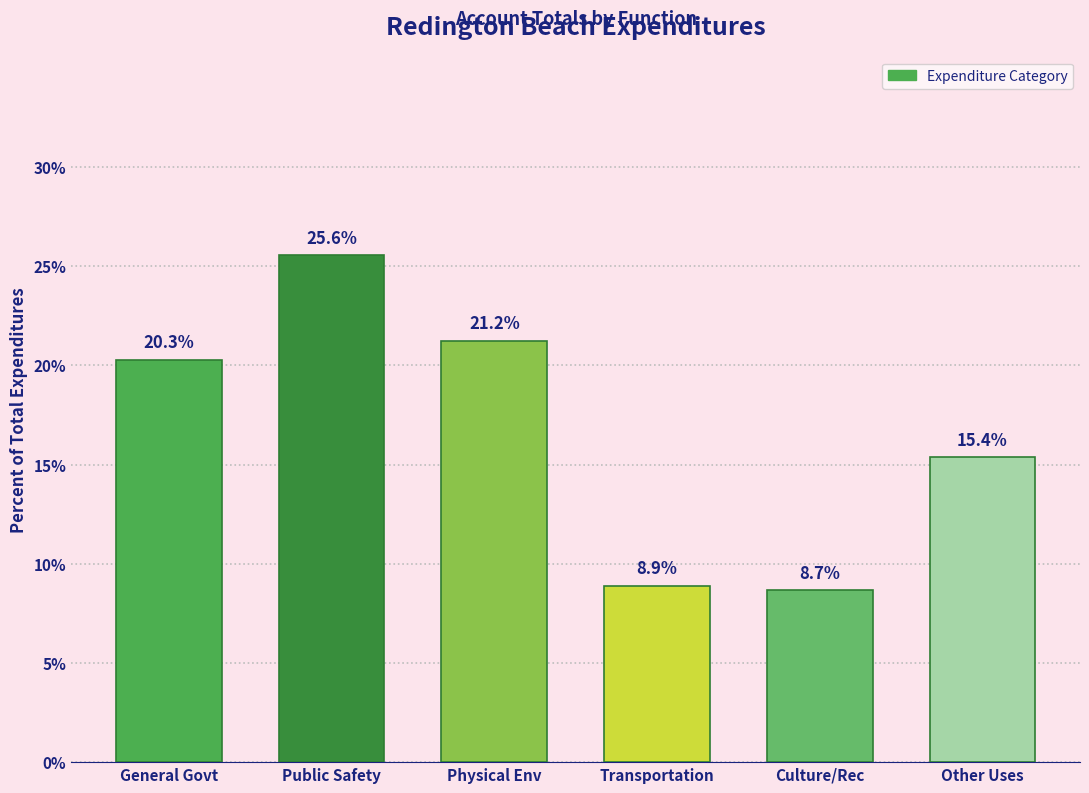

Reading left to right, extract all data points from this chart.

20.3	25.6	21.2	8.9	8.7	15.4